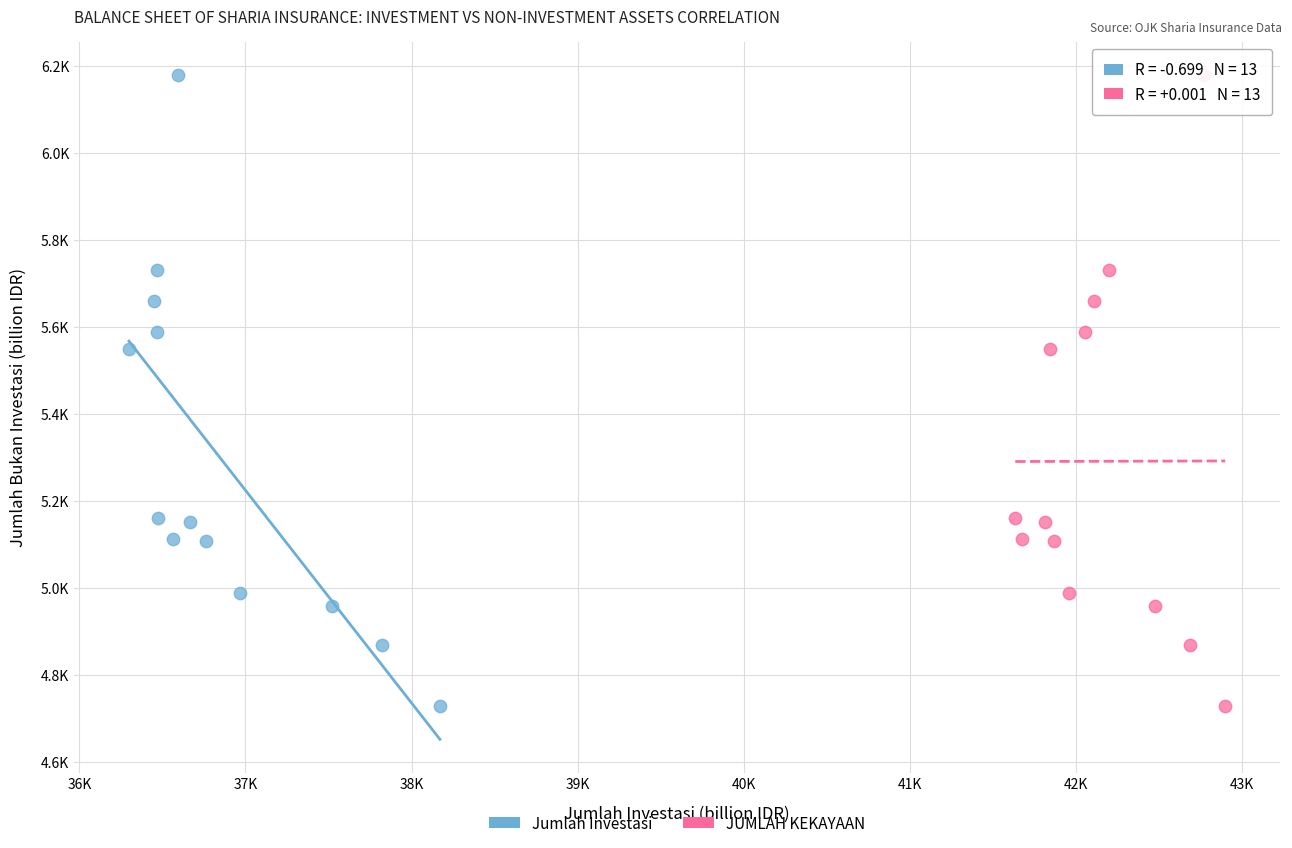

What are all the series names shown in the legend?

Jumlah Investasi, JUMLAH KEKAYAAN